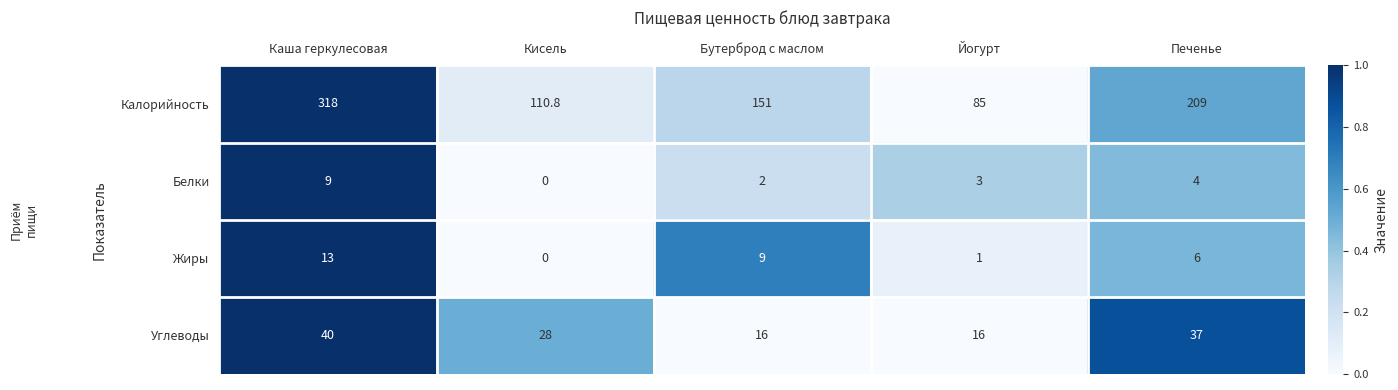

What is the difference between the maximum and second lowest values in the Белки series?

7.0